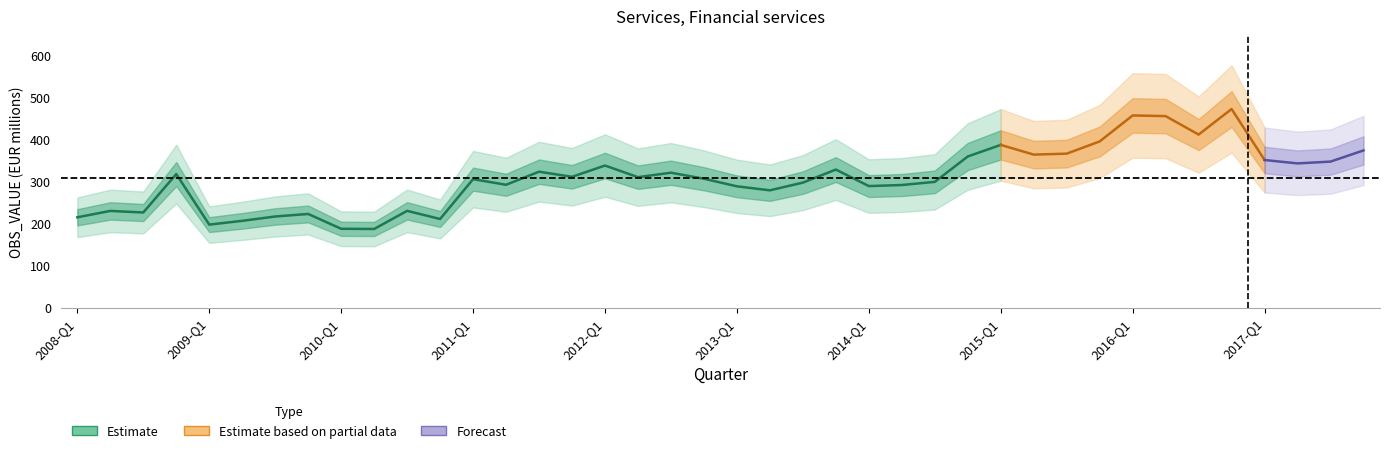

List the labels in order of value, smallest first.

2010-Q2, 2010-Q1, 2009-Q1, 2009-Q2, 2010-Q4, 2008-Q1, 2009-Q3, 2009-Q4, 2008-Q3, 2008-Q2, 2010-Q3, 2013-Q2, 2013-Q1, 2014-Q1, 2014-Q2, 2011-Q2, 2013-Q3, 2014-Q3, 2011-Q1, 2012-Q4, 2012-Q2, 2011-Q4, 2008-Q4, 2012-Q3, 2011-Q3, 2013-Q4, 2012-Q1, 2017-Q2, 2017-Q3, 2017-Q1, 2014-Q4, 2015-Q2, 2015-Q3, 2017-Q4, 2015-Q1, 2015-Q4, 2016-Q3, 2016-Q2, 2016-Q1, 2016-Q4